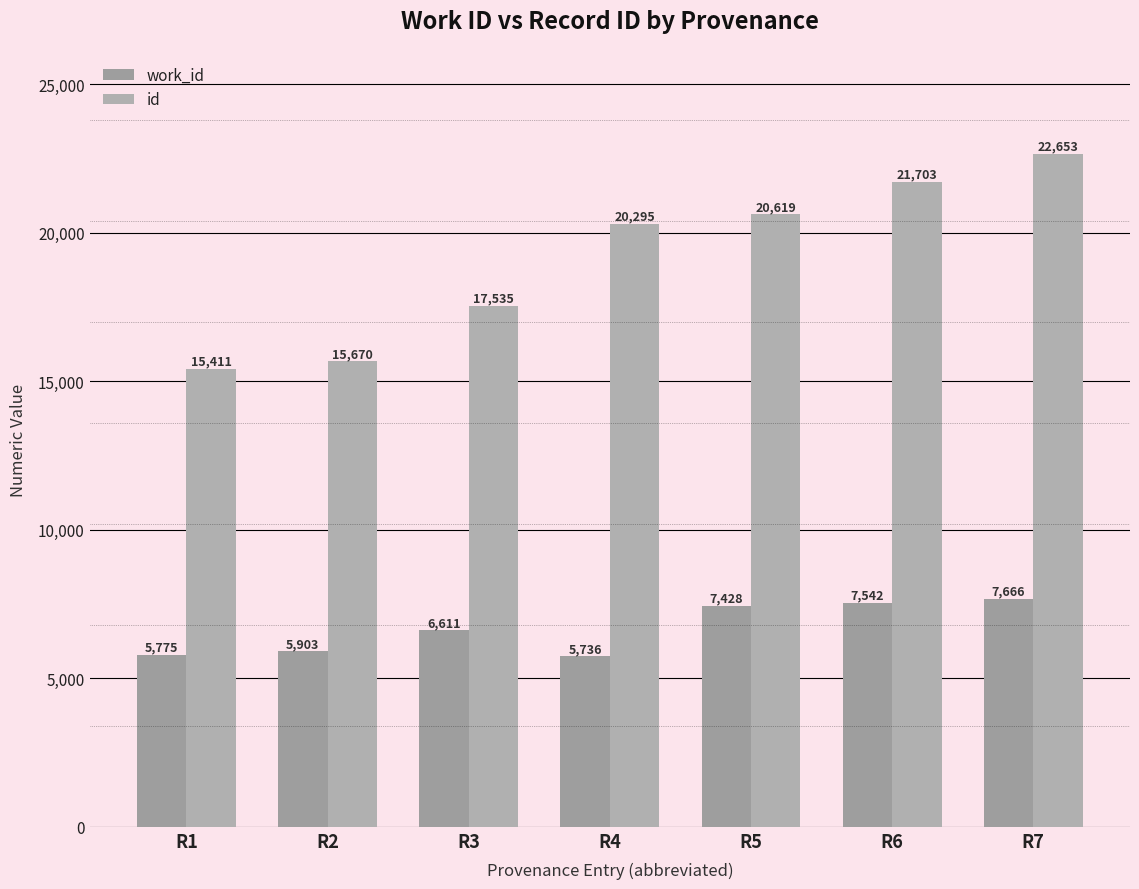

Reading left to right, transcribe all the data shown in this chart.

work_id: 5775	5903	6611	5736	7428	7542	7666
id: 15411	15670	17535	20295	20619	21703	22653